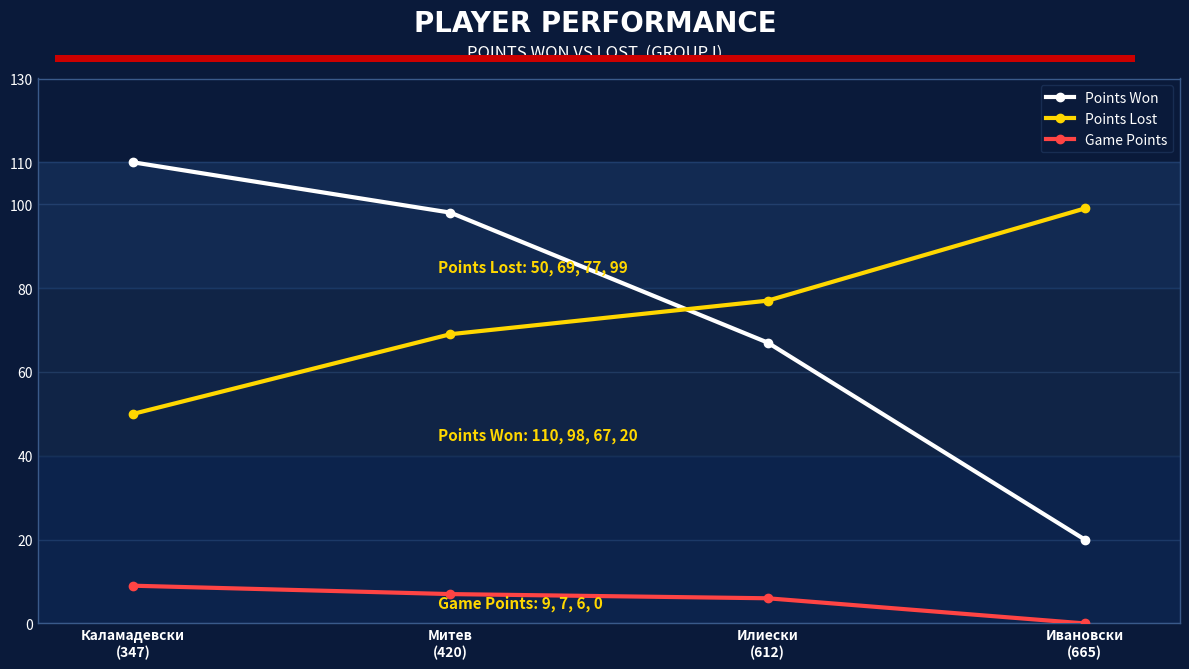

Reading left to right, what are all the values shown in this chart?

Points Won: Каламадевски
(347)=110	Митев
(420)=98	Илиески
(612)=67	Ивановски
(665)=20
Points Lost: Каламадевски
(347)=50	Митев
(420)=69	Илиески
(612)=77	Ивановски
(665)=99
Game Points: Каламадевски
(347)=9	Митев
(420)=7	Илиески
(612)=6	Ивановски
(665)=0